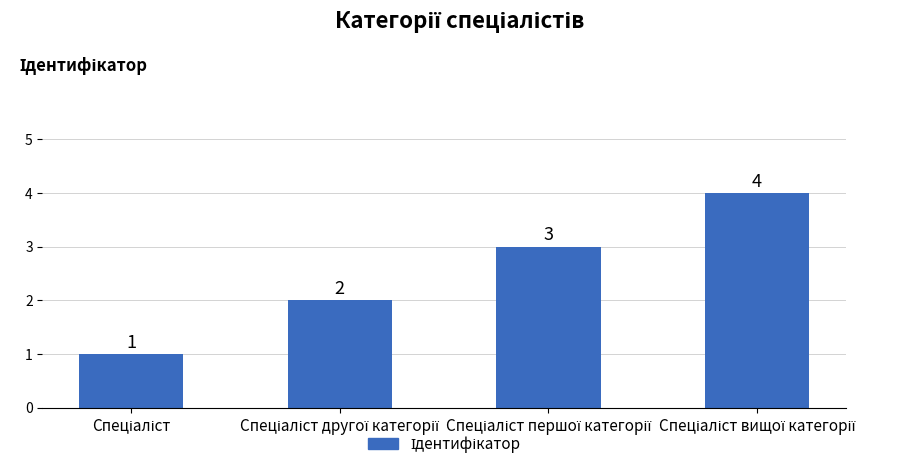

What is the sum of all values?

10